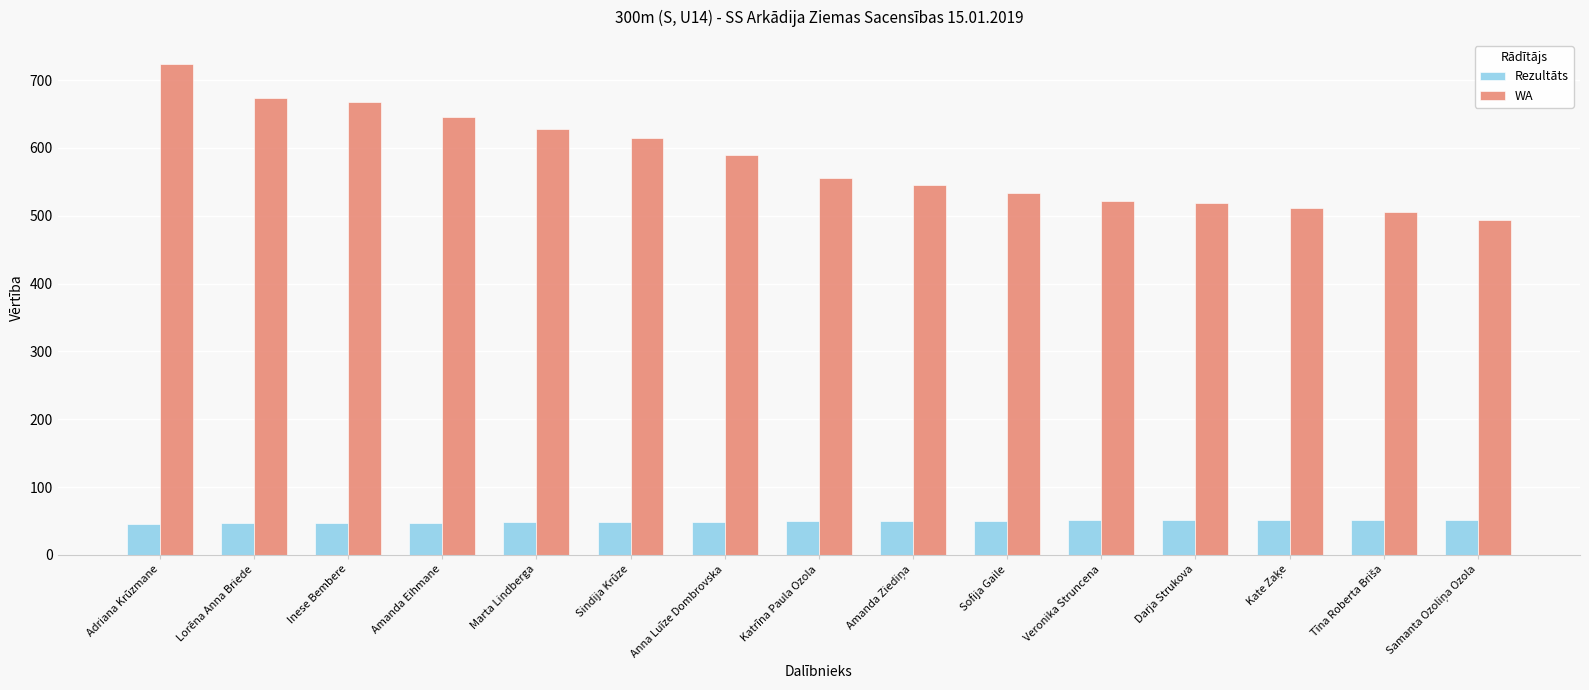

Rank the series by their maximum value, from lowest to highest.

Rezultāts, WA